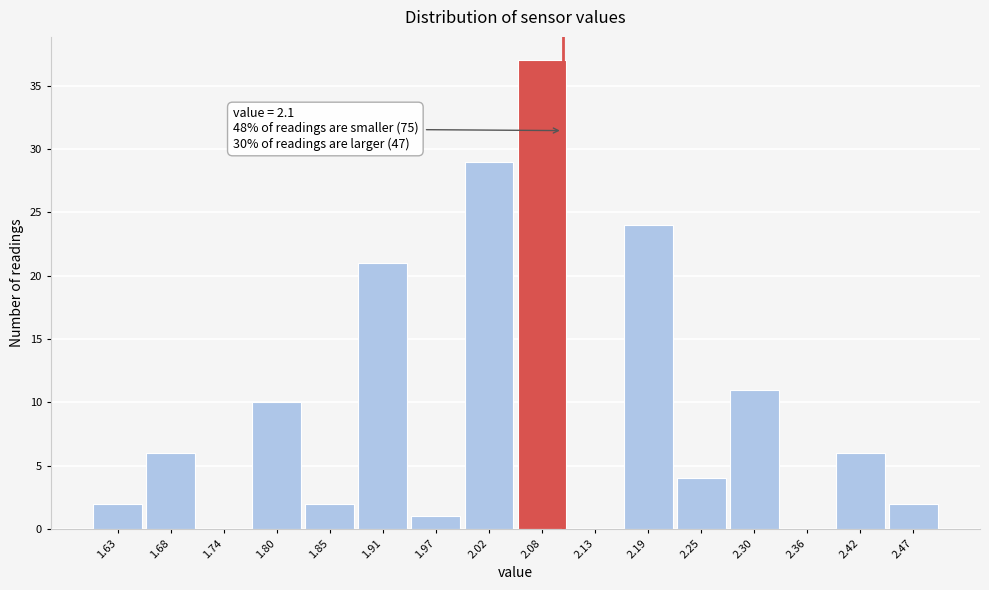

Over which range of the x-axis is the bar tallest?

2.05 to 2.11